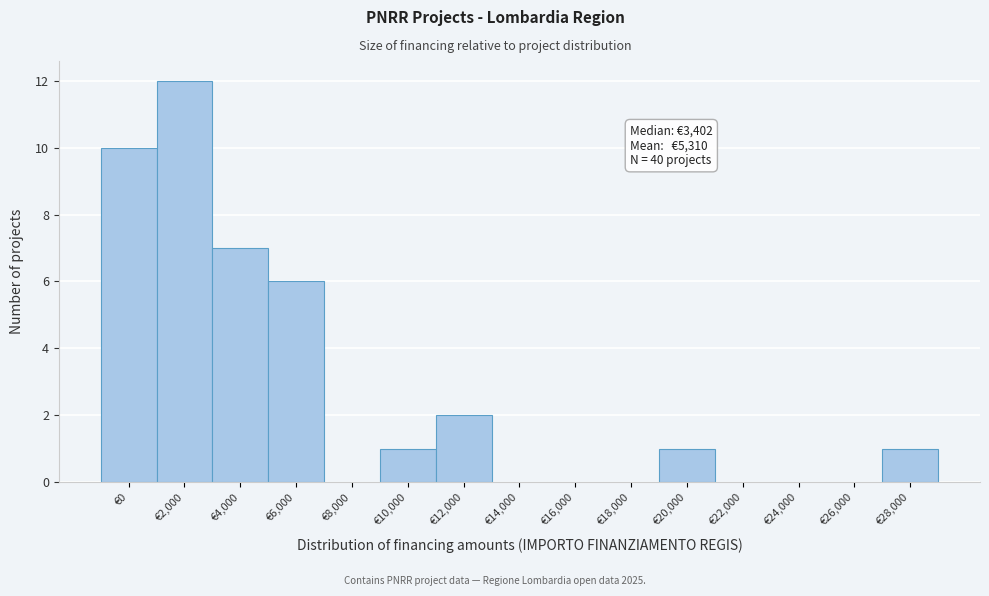

Reading left to right, transcribe all the data shown in this chart.

€0=10	€2,000=12	€4,000=7	€6,000=6	€8,000=0	€10,000=1	€12,000=2	€14,000=0	€16,000=0	€18,000=0	€20,000=1	€22,000=0	€24,000=0	€26,000=0	€28,000=1